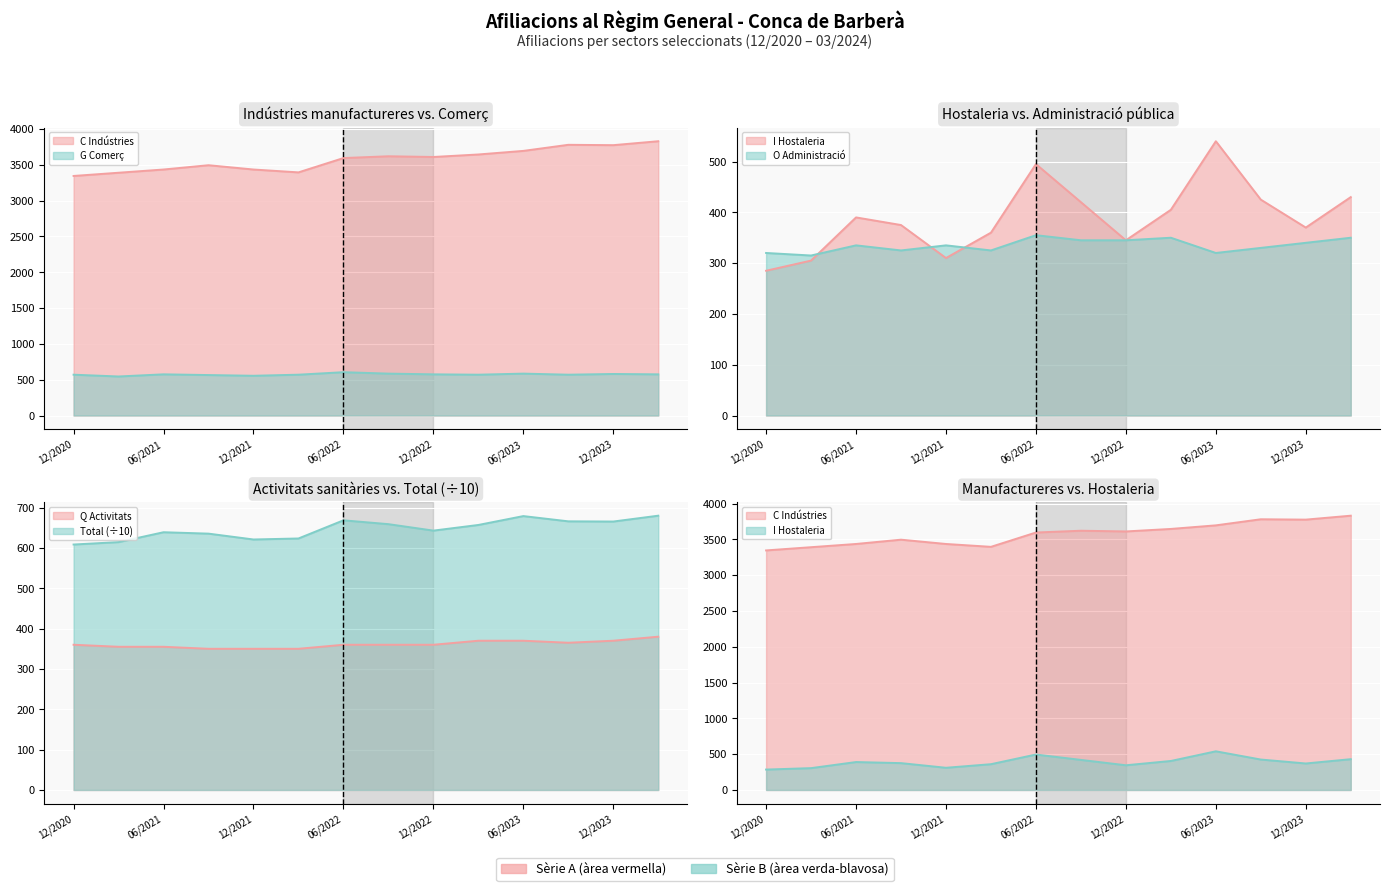

At which category is the sum across all series the highest?

03/2024 (p)